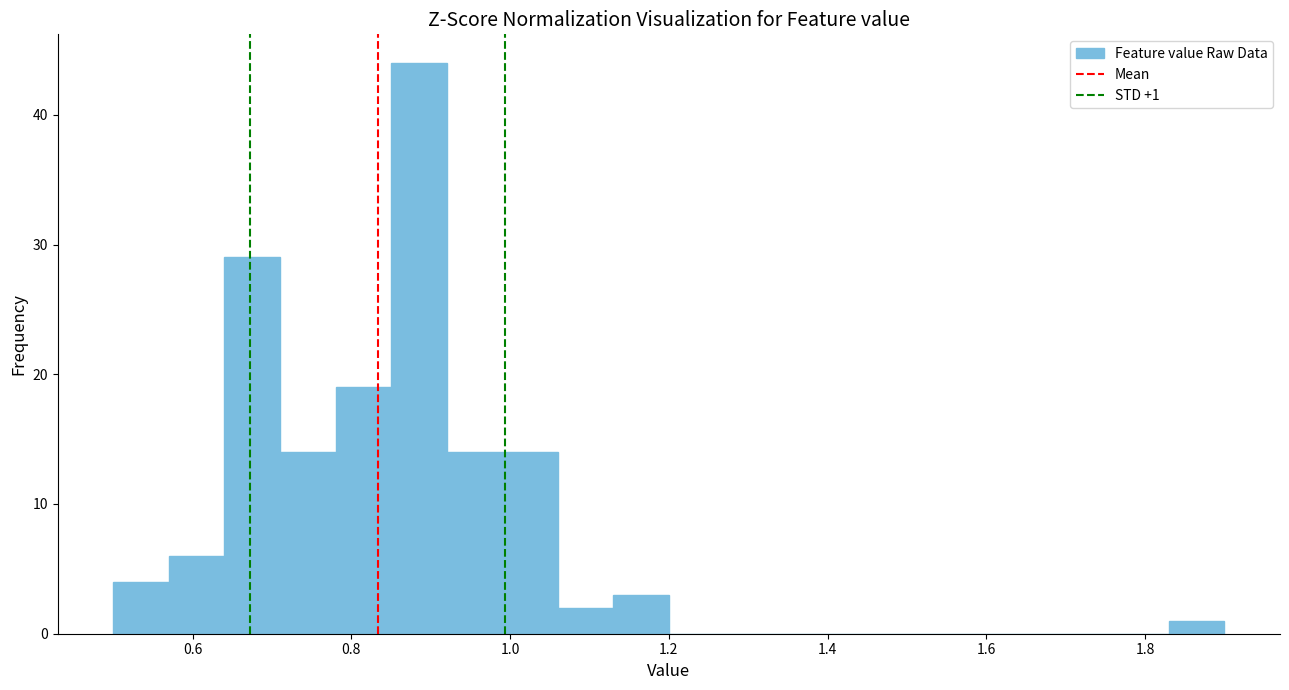

Around what value on the x-axis is the tallest bar? Give the approximate position of its centre, as read against the axis.

0.88